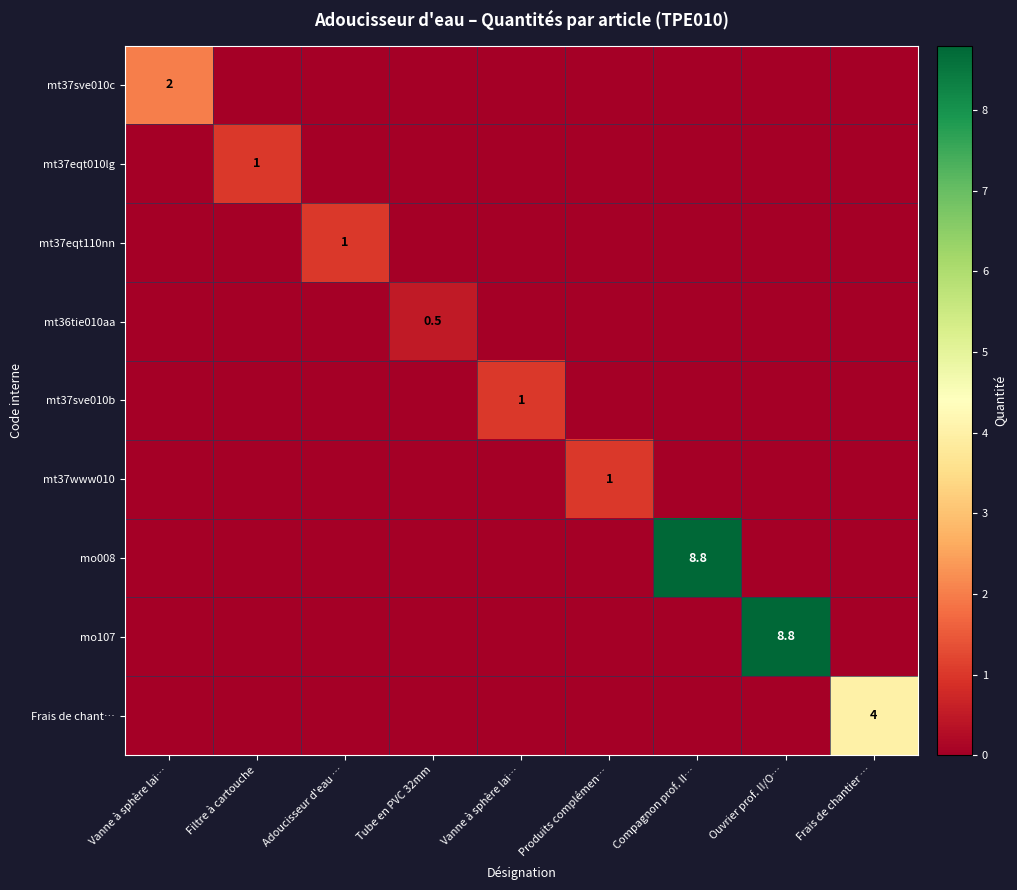

What is the spread (max minus min) of values at Filtre à cartouche?

1.0